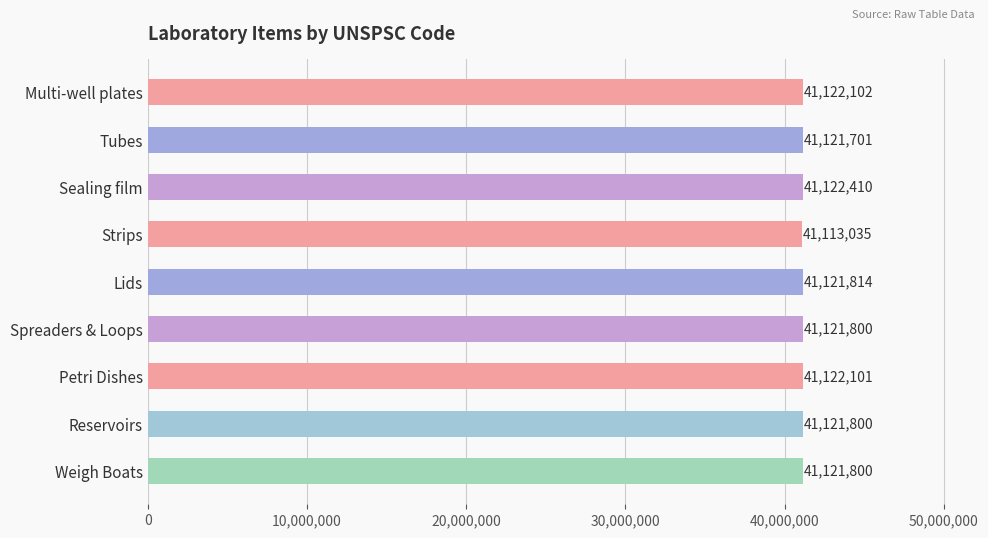

Approximately how many times larger is the value at Reservoirs compared to Spreaders & Loops?

1.0